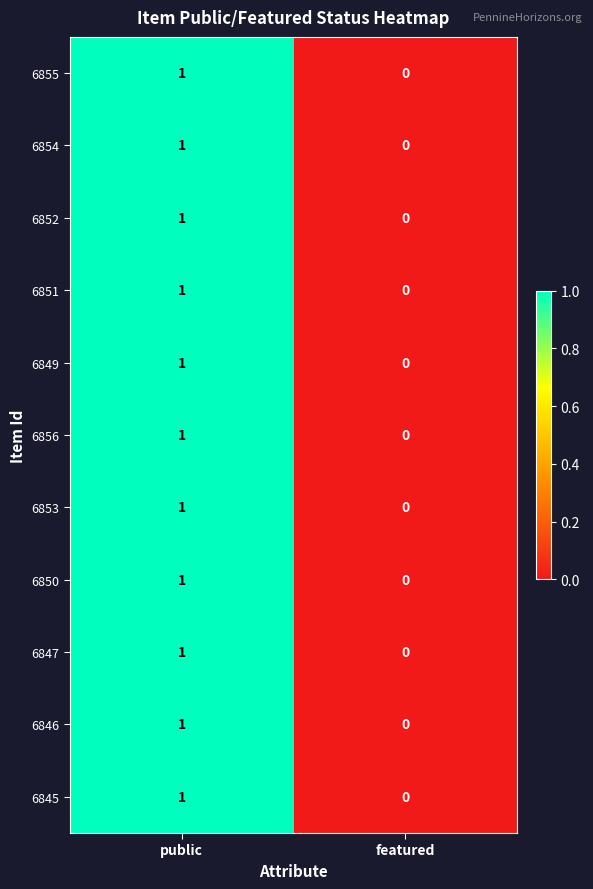

Rank the categories by 6854 value from lowest to highest.

featured, public